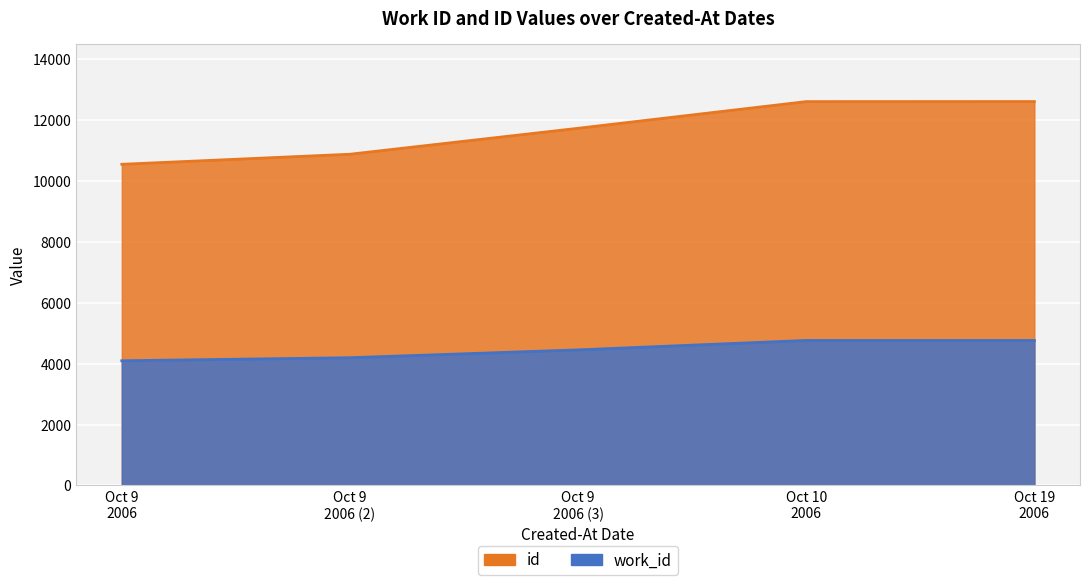

True or false: work_id and id intersect in this chart.

False